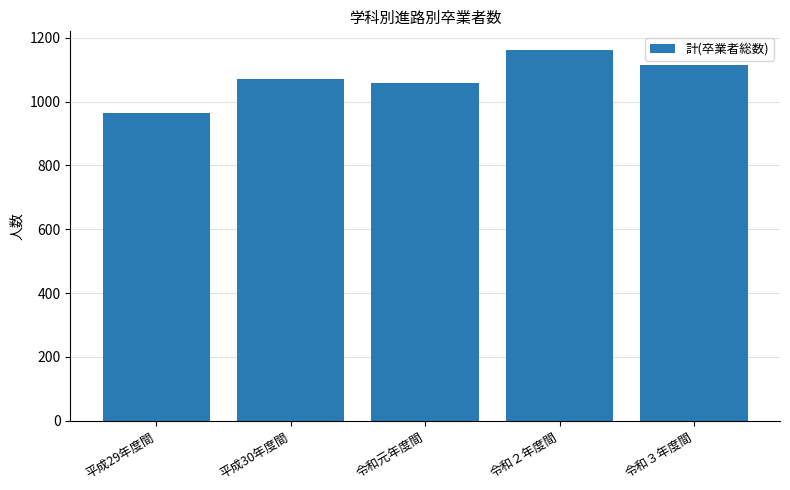

Is it true that the value at 令和３年度間 is 1114?

True